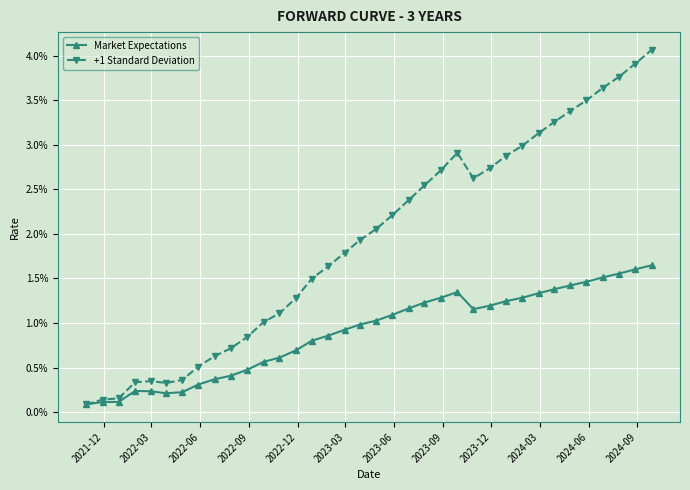

True or false: +1 Standard Deviation has more than 0 points higher than both neighbors.

True